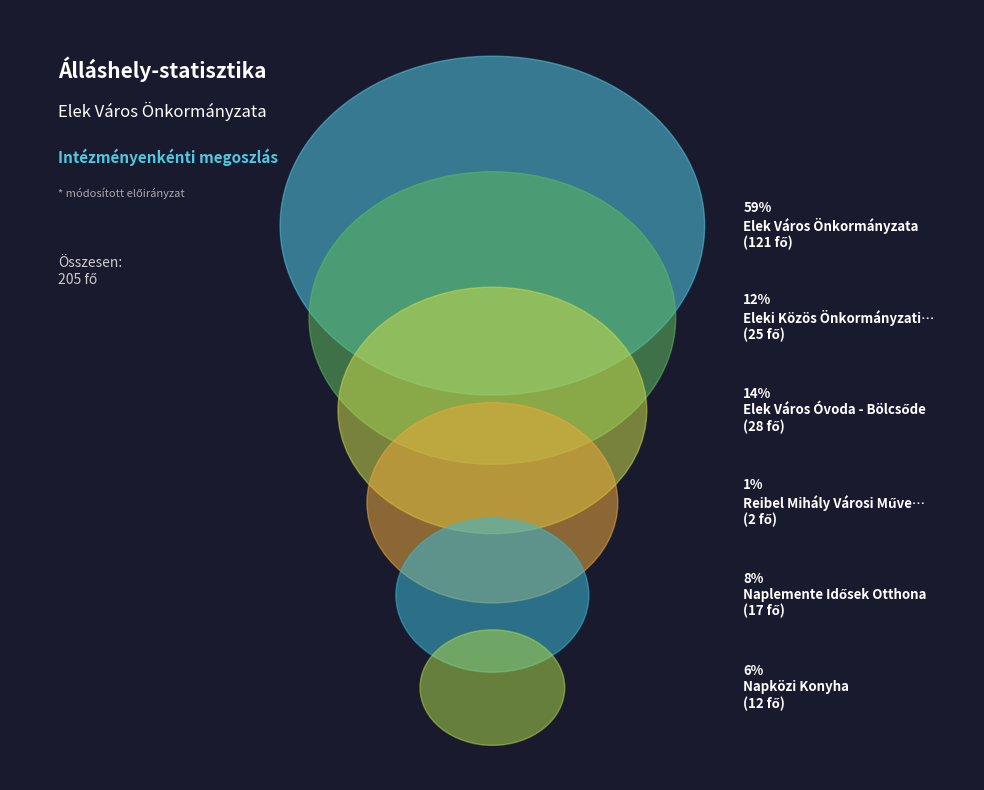

What portion of the pie excludes Elek Város Óvoda - Bölcsőde?

86.3%